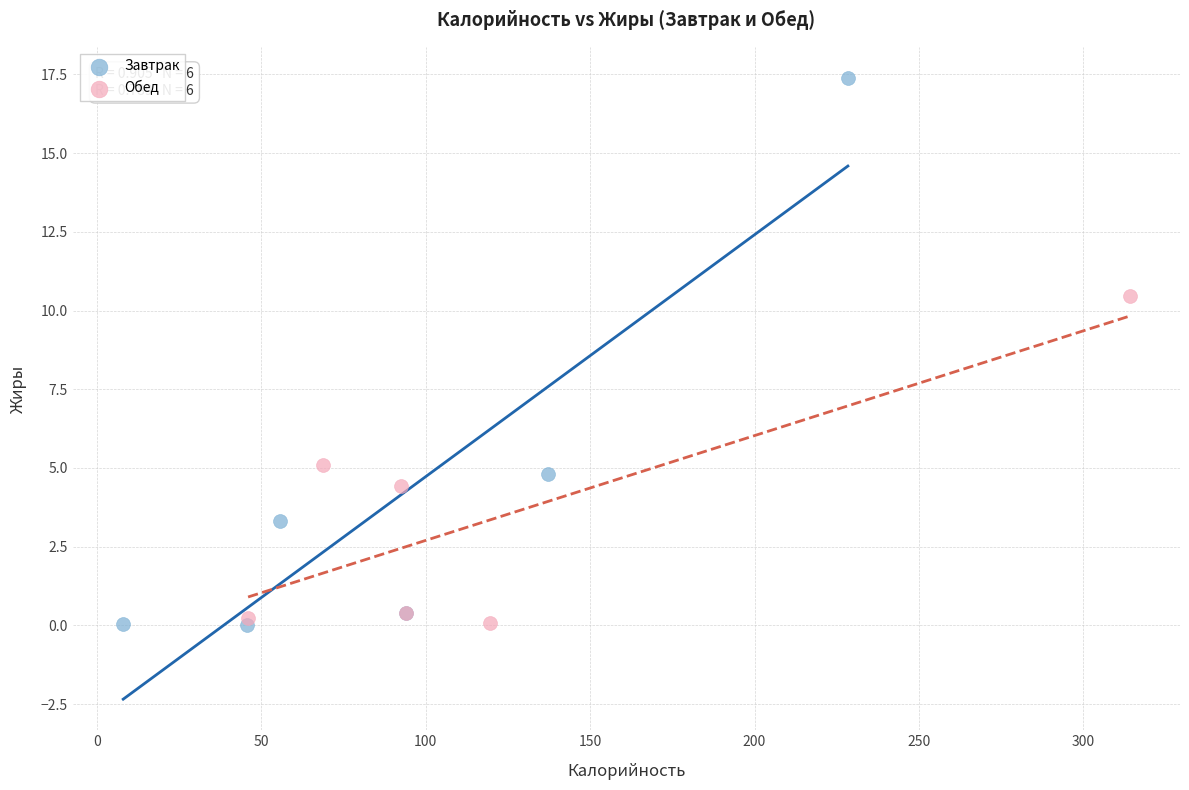

What are all the series names shown in the legend?

Завтрак, Обед